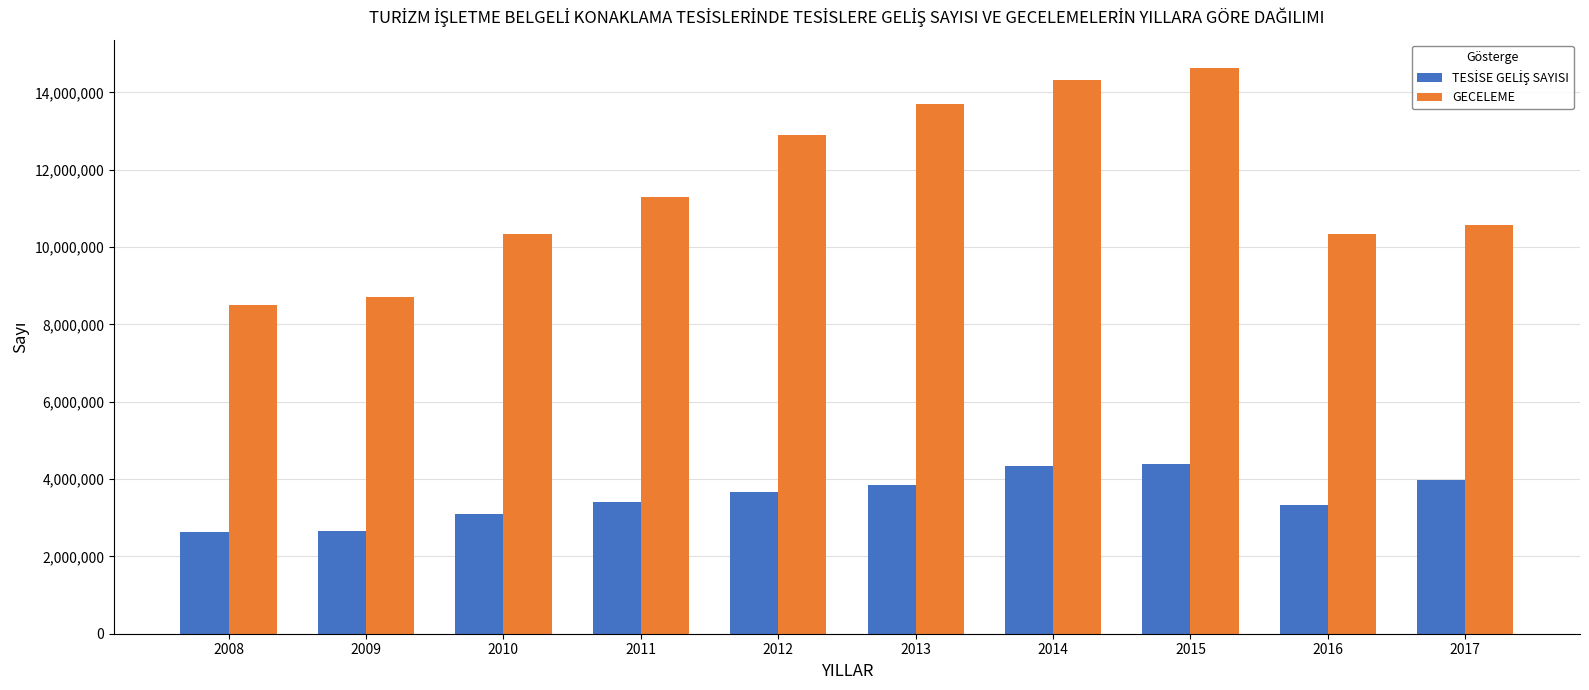

What is the sum of the GECELEME values at 2016 and 2014?

24655614